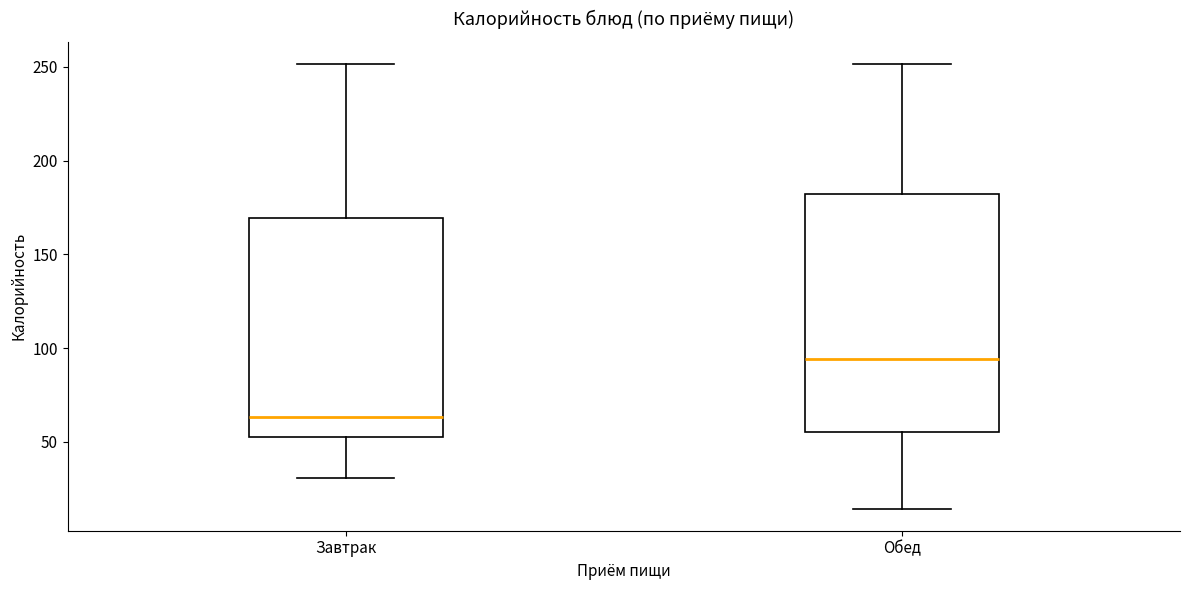

Which box is the tallest, from its lower edge to its upper edge?

Обед